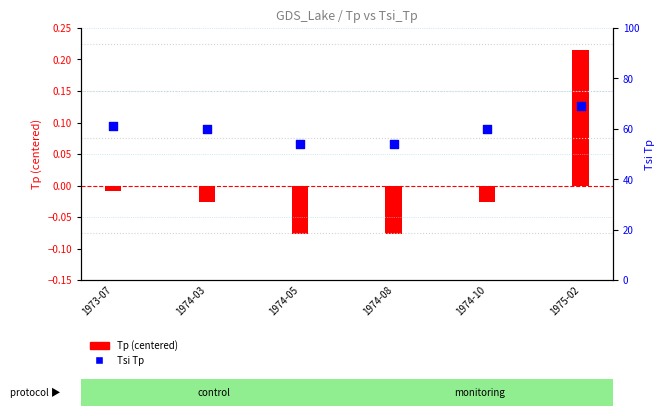

Is the value of Tp (centered) at 1974-05 greater than the value of Tsi Tp at 1974-08?

No